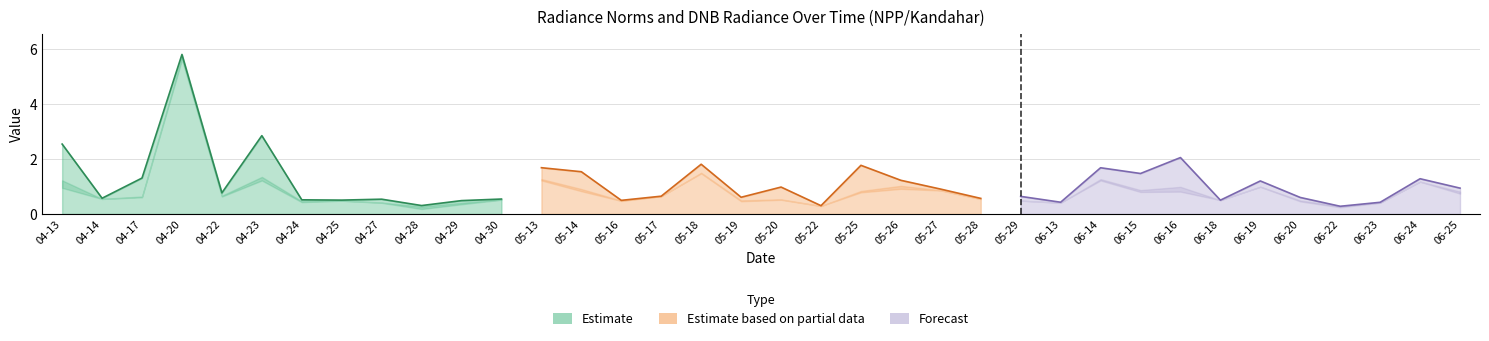

At which label does rade9_mult_nadir_norm reach its minimum?

2012-04-28